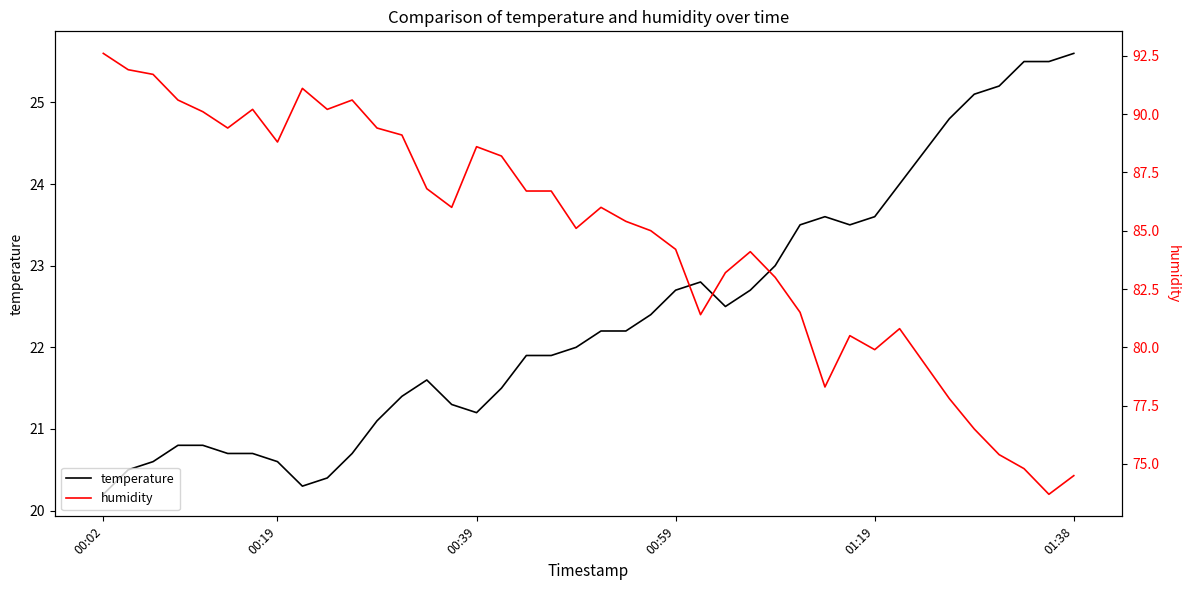

Reading left to right, what are all the values shown in this chart?

temperature: 20.2	20.5	20.6	20.8	20.8	20.7	20.7	20.6	20.3	20.4	20.7	21.1	21.4	21.6	21.3	21.2	21.5	21.9	21.9	22.0	22.2	22.2	22.4	22.7	22.8	22.5	22.7	23.0	23.5	23.6	23.5	23.6	24.0	24.4	24.8	25.1	25.2	25.5	25.5	25.6
humidity: 92.6	91.9	91.7	90.6	90.1	89.4	90.2	88.8	91.1	90.2	90.6	89.4	89.1	86.8	86.0	88.6	88.2	86.7	86.7	85.1	86.0	85.4	85.0	84.2	81.4	83.2	84.1	83.0	81.5	78.3	80.5	79.9	80.8	79.3	77.8	76.5	75.4	74.8	73.7	74.5